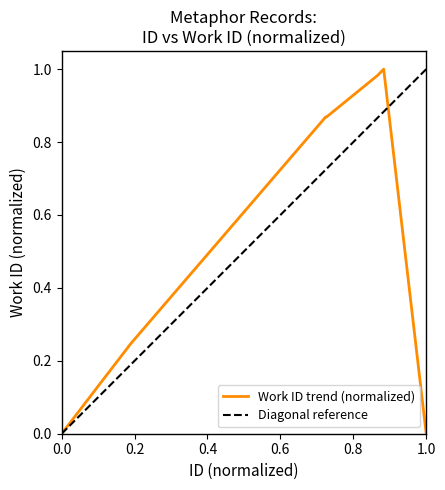

Reading left to right, what are all the values shown in this chart?

0.0	0.2	0.9	0.9	0.9	0.9	0.9	1.0	1.0	0.0